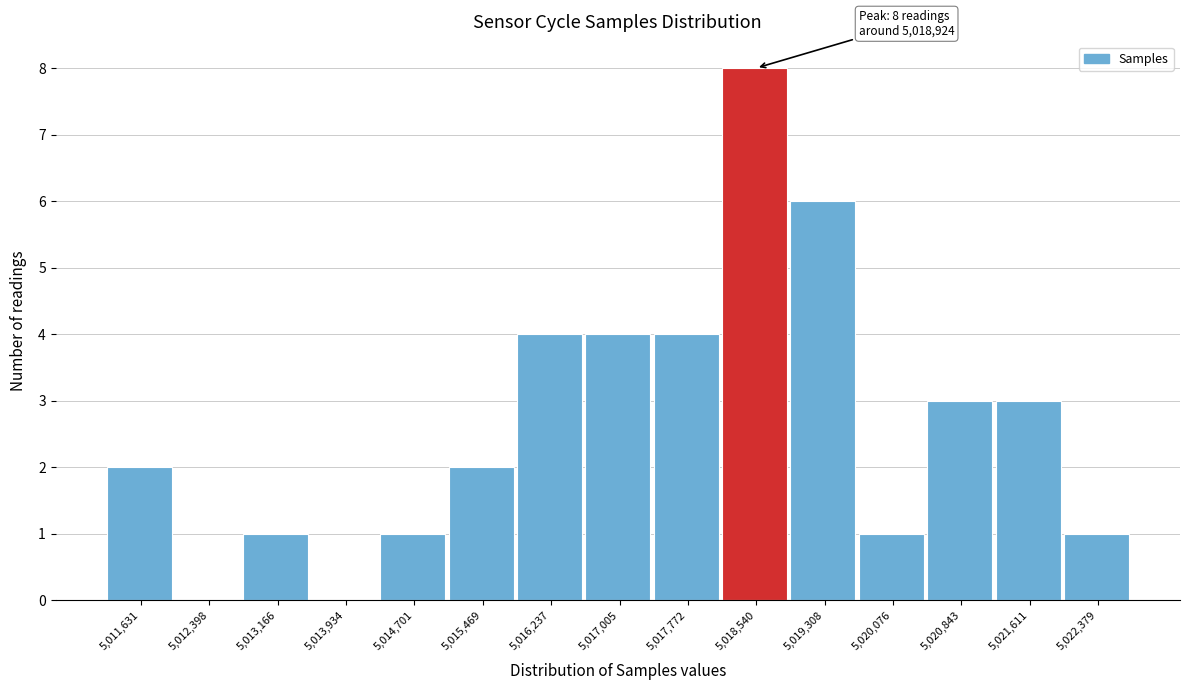

Reading left to right, extract all data points from this chart.

5,011,631=2	5,012,398=0	5,013,166=1	5,013,934=0	5,014,701=1	5,015,469=2	5,016,237=4	5,017,005=4	5,017,772=4	5,018,540=8	5,019,308=6	5,020,076=1	5,020,843=3	5,021,611=3	5,022,379=1